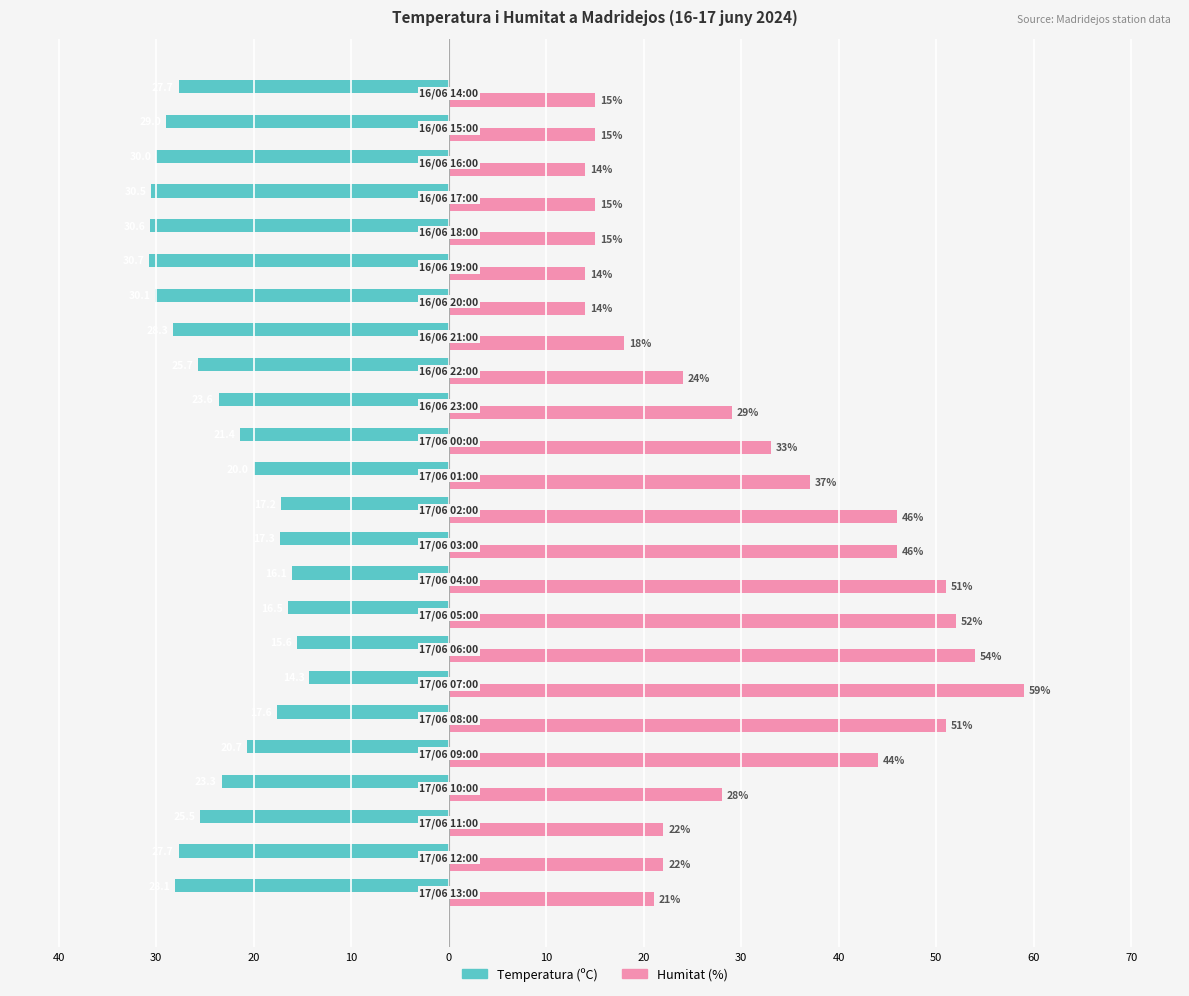

What are all the series names shown in the legend?

Temperatura (ºC), Humitat (%)